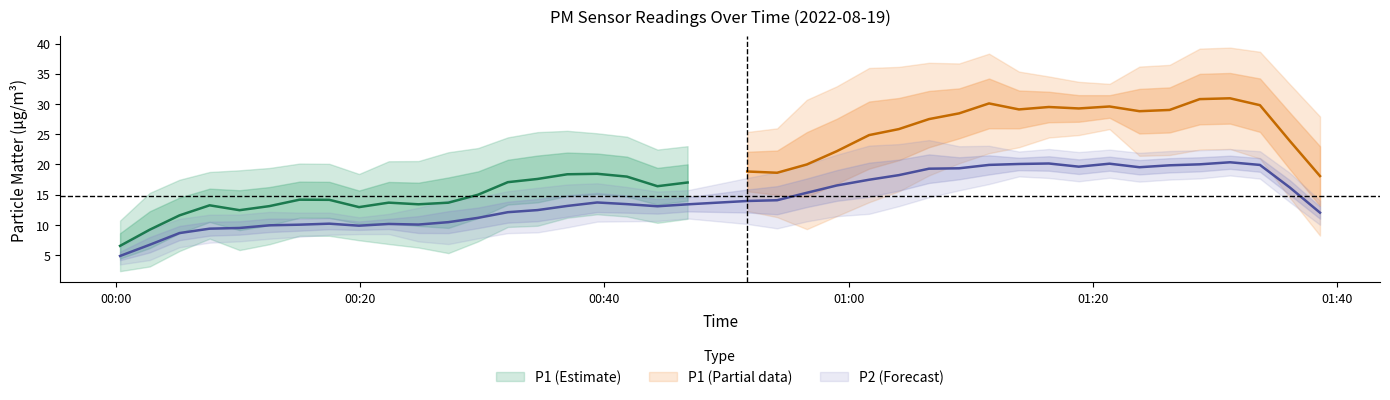

Is the value of P2 at 30 greater than the value of P1 at 31?

No